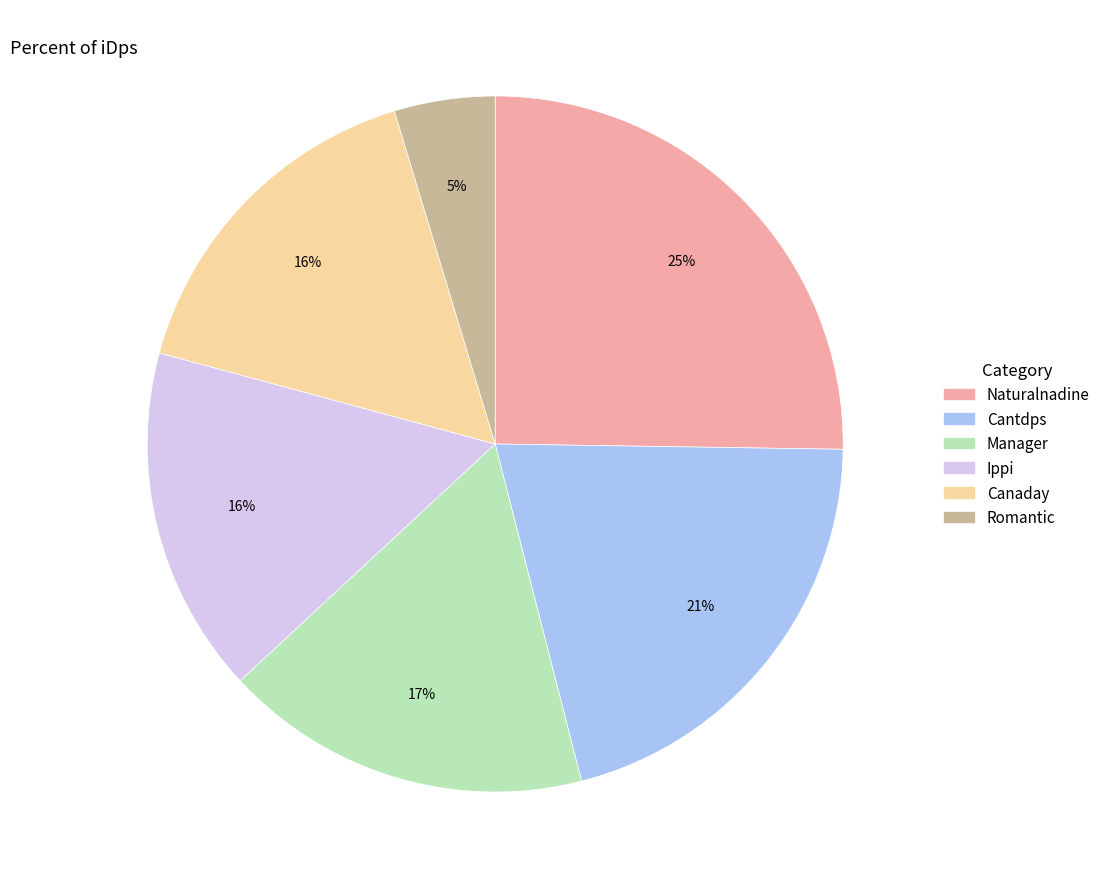

True or false: Naturalnadine accounts for 25% of the total.

True